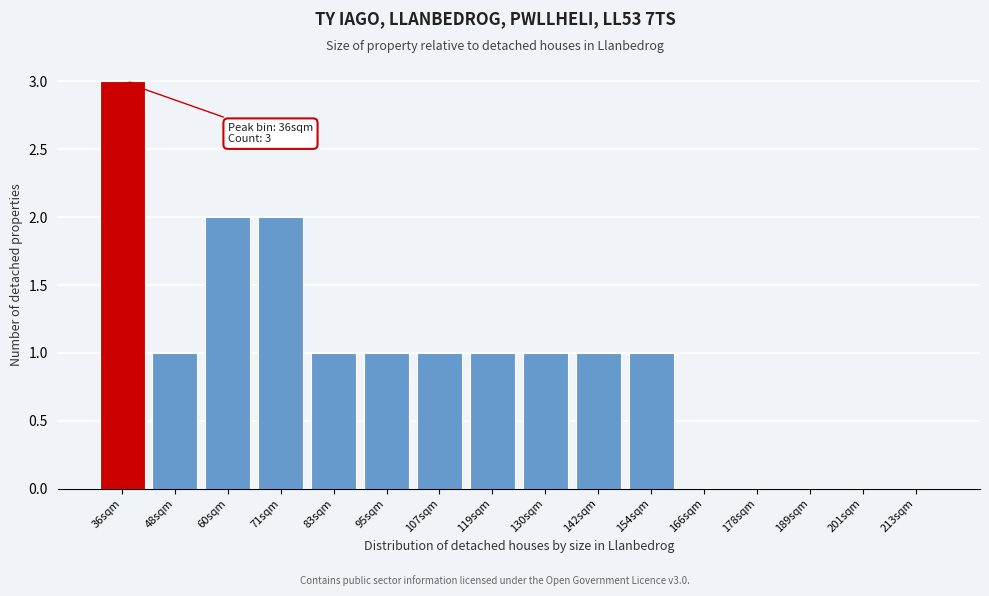

Reading left to right, extract all data points from this chart.

36sqm=3	48sqm=1	60sqm=2	71sqm=2	83sqm=1	95sqm=1	107sqm=1	119sqm=1	130sqm=1	142sqm=1	154sqm=1	166sqm=0	178sqm=0	189sqm=0	201sqm=0	213sqm=0